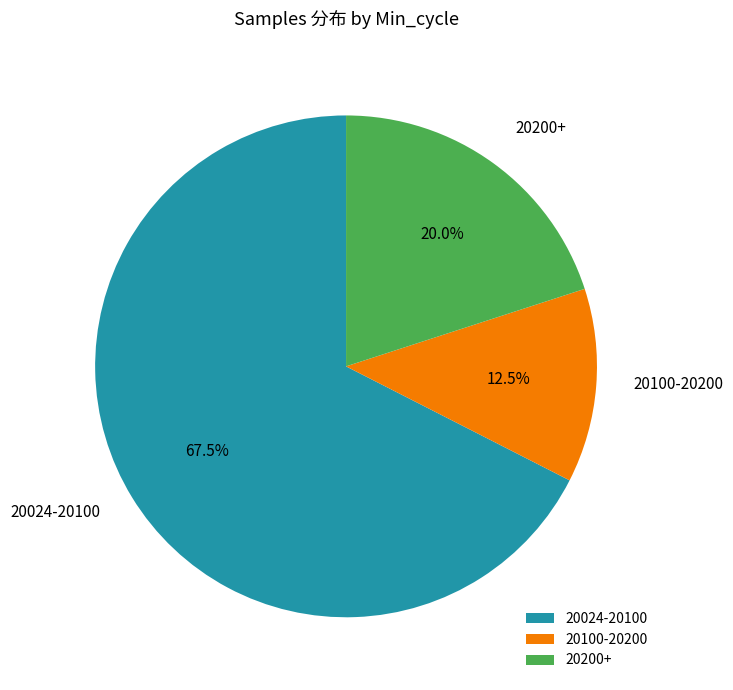

Which category accounts for the majority?

20024-20100